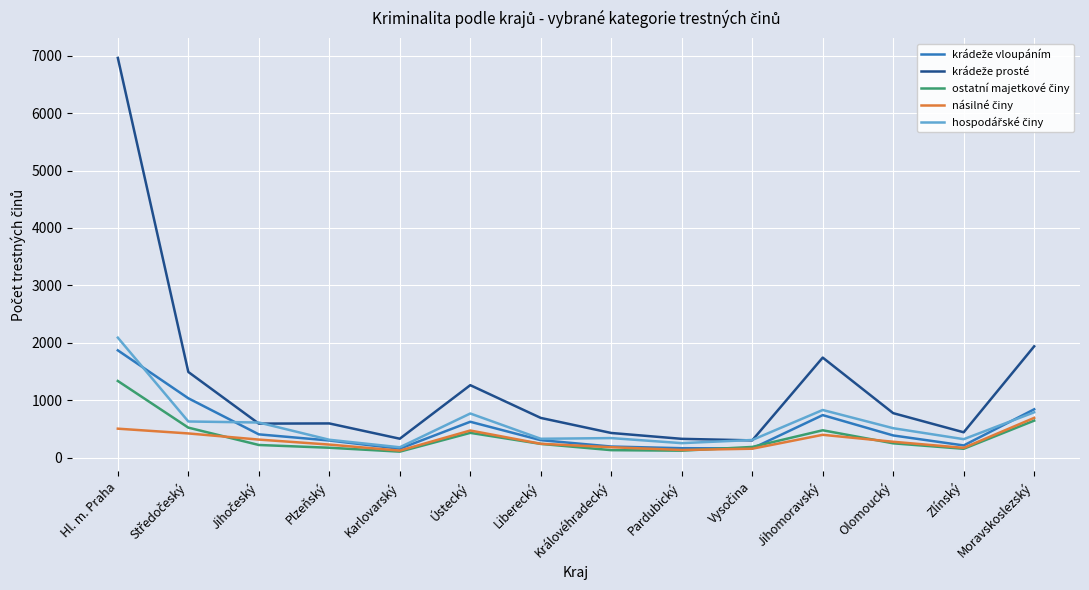

At which category does the chart reach its peak across all series?

Hl. m. Praha